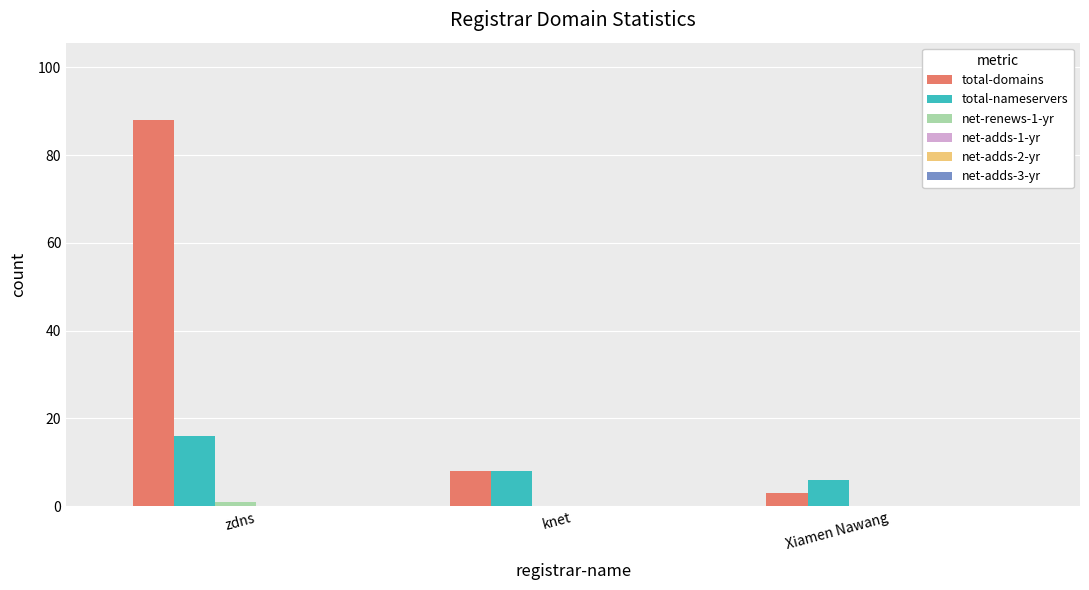

Which label corresponds to the largest value in the chart?

zdns